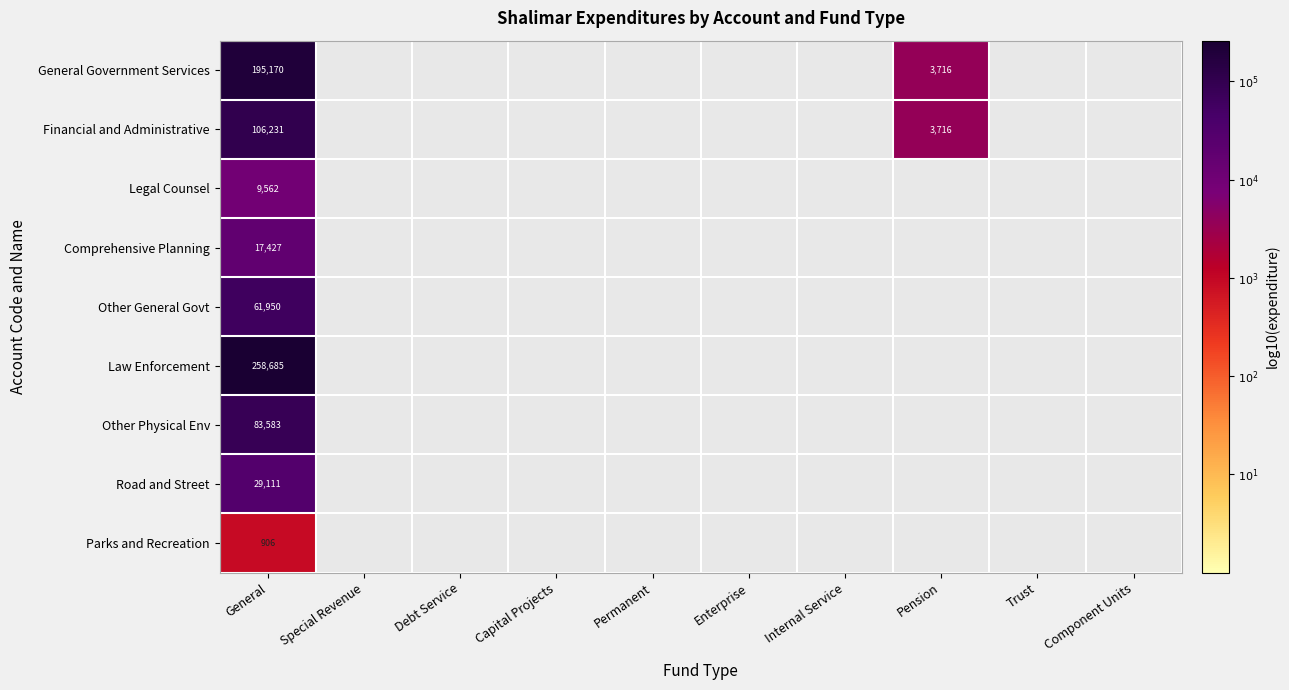

Rank the series at General from lowest to highest value.

Parks and Recreation, Legal Counsel, Comprehensive Planning, Road and Street, Other General Govt, Other Physical Env, Financial and Administrative, General Government Services, Law Enforcement